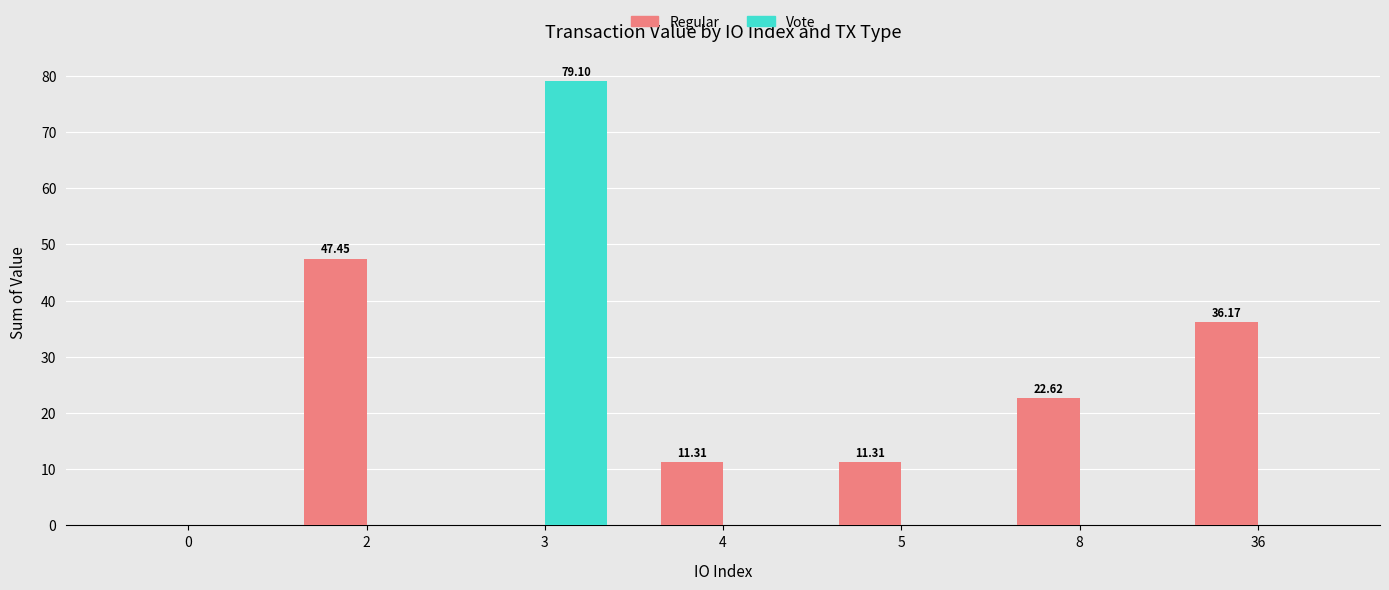

How many groups of bars are there?

7